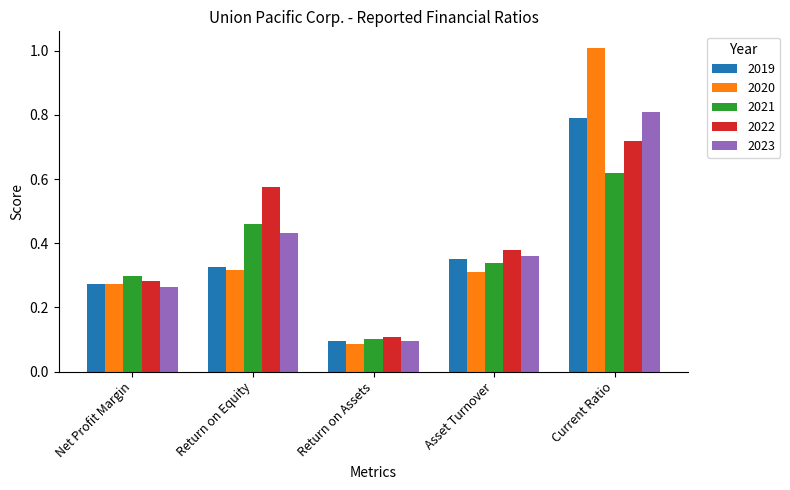

How many groups of bars are there?

5